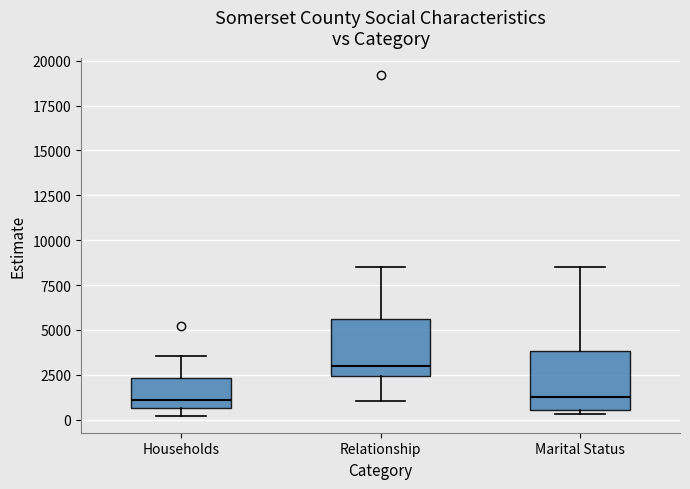

Reading left to right, read every box against the y-axis: the position of its median line, the range the box covers, and the ends of its whiskers. The values are not printed on the chart, so give them approximately, as read against the axis.

Households: median 1000, box 500 to 2500, whiskers 0 to 3500
Relationship: median 3000, box 2500 to 5500, whiskers 1000 to 8500
Marital Status: median 1500, box 500 to 4000, whiskers 500 (just below the box's lower edge) to 8500